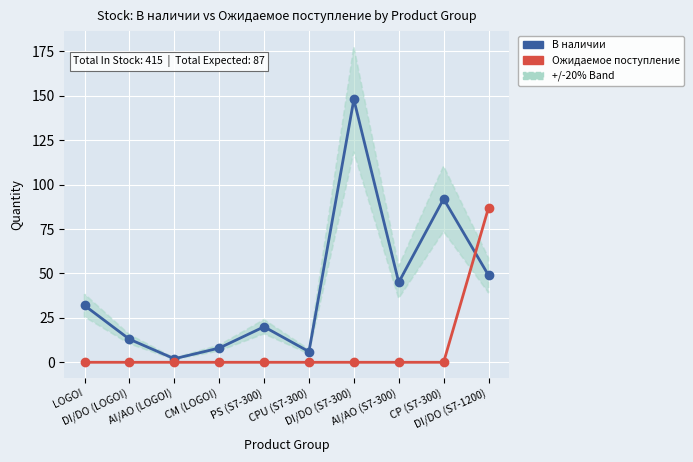

Is it true that В наличии equals 153 at CP (S7-300)?

False